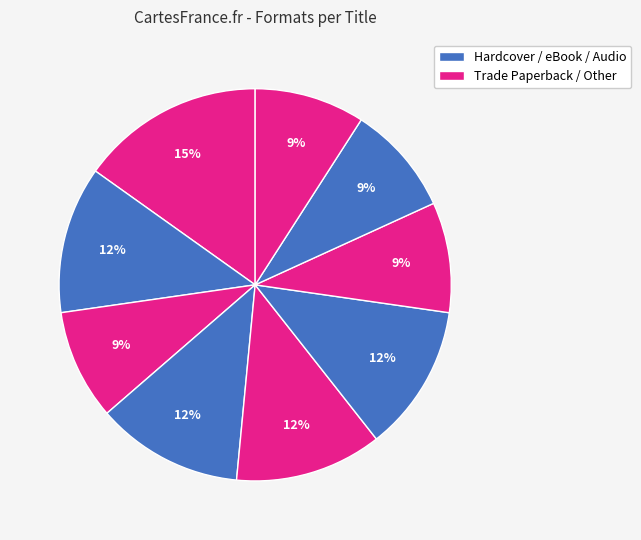

To the nearest percent, what is the difference between the largest and smallest slice percentages?

6%